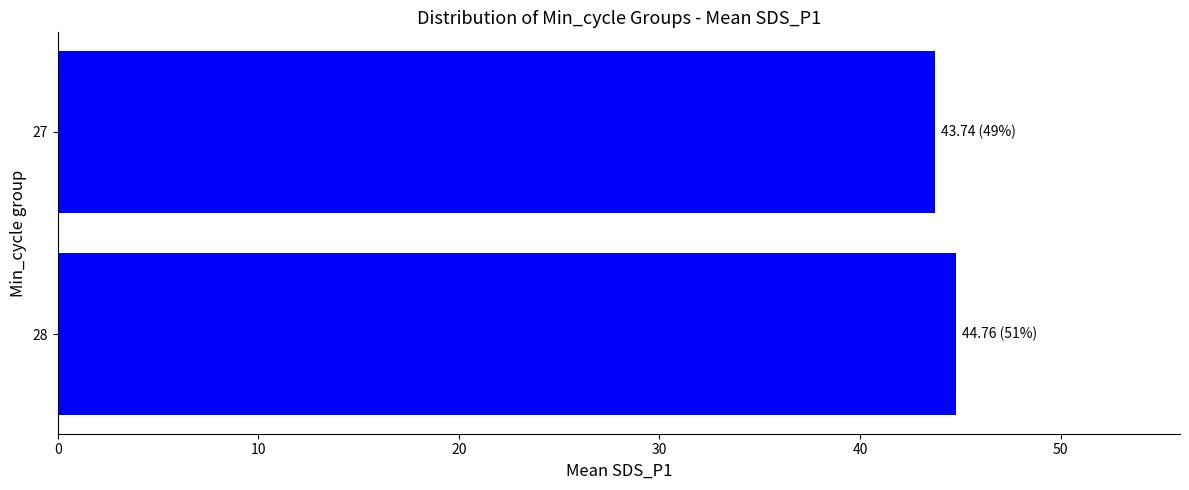

Reading bottom to top, what are all the values shown in this chart?

44.8	43.7